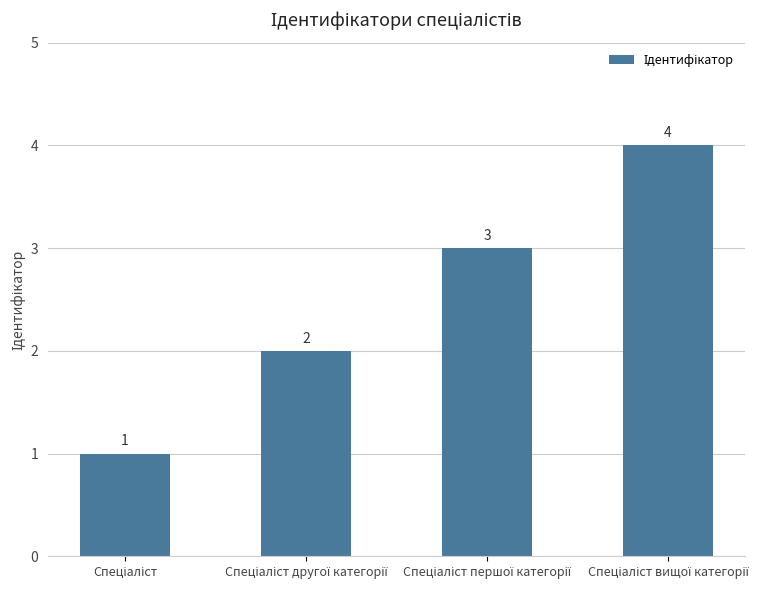

What is the value of the 2nd bar from the left?

2